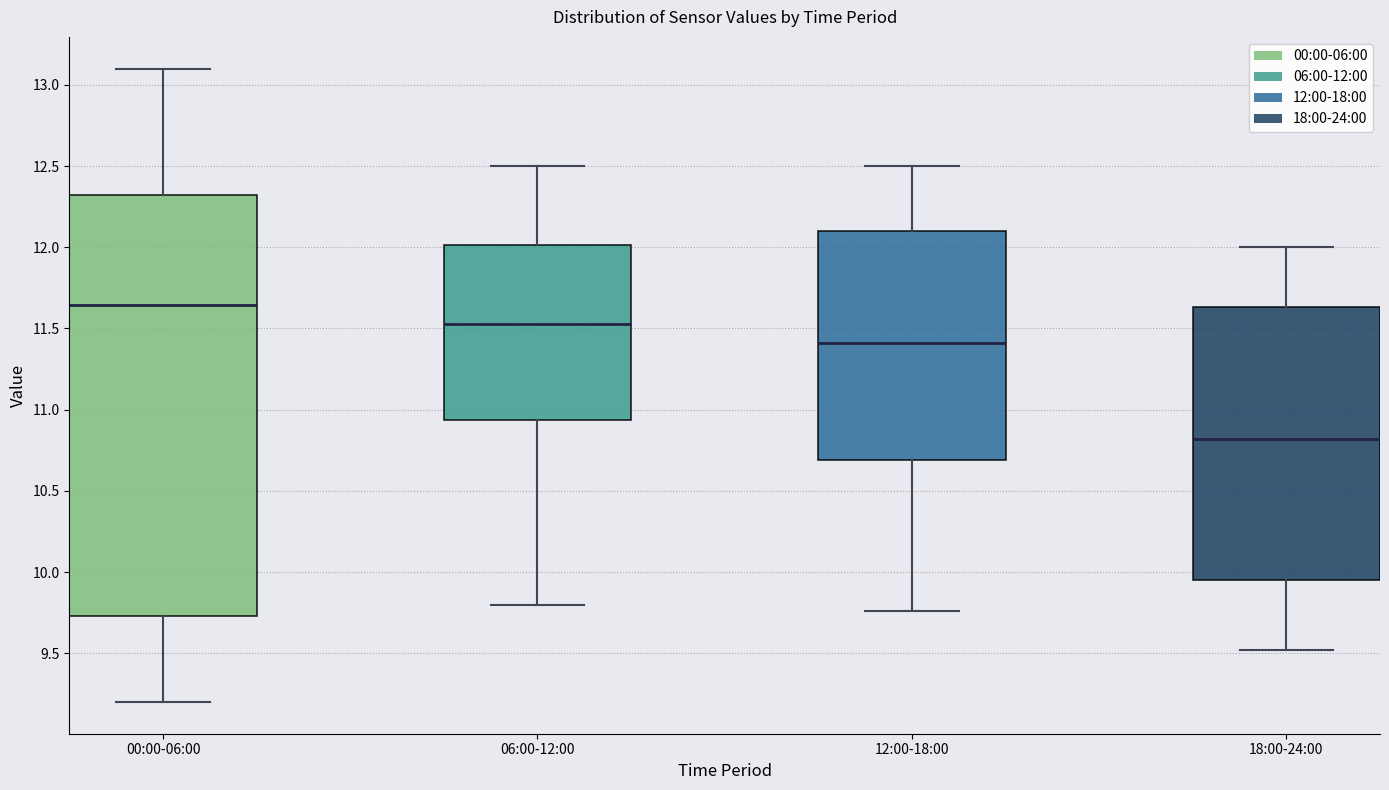

Which box is the tallest, from its lower edge to its upper edge?

00:00-06:00